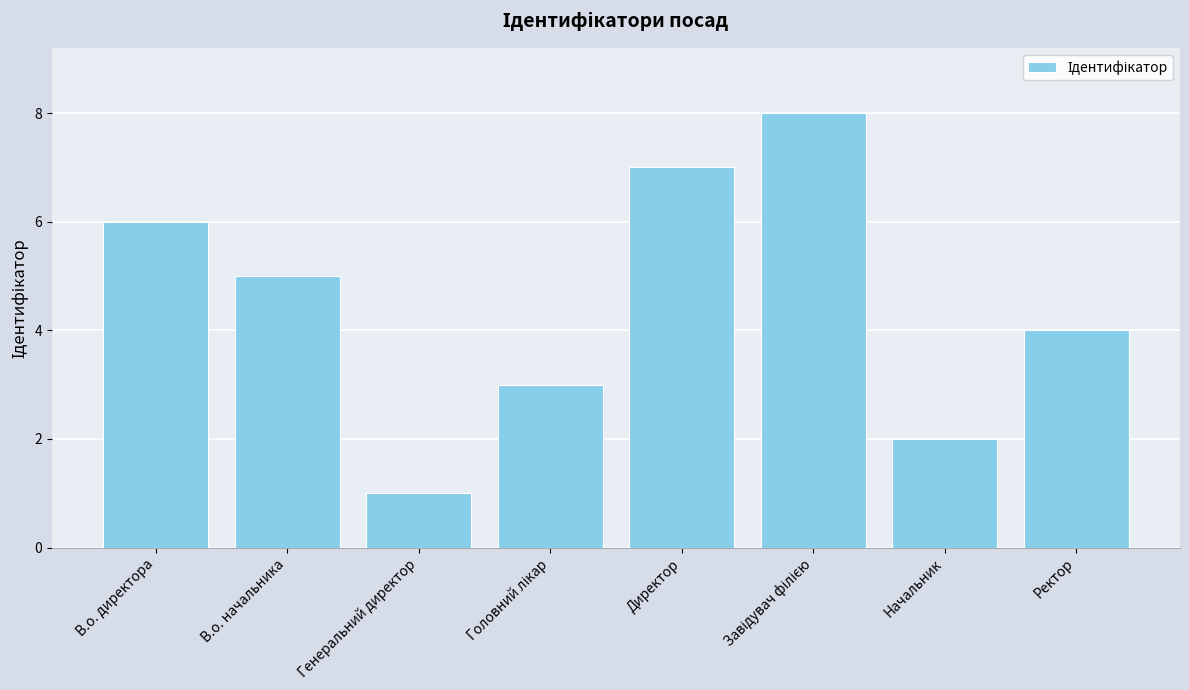

At which label is the value closest to 4?

Ректор